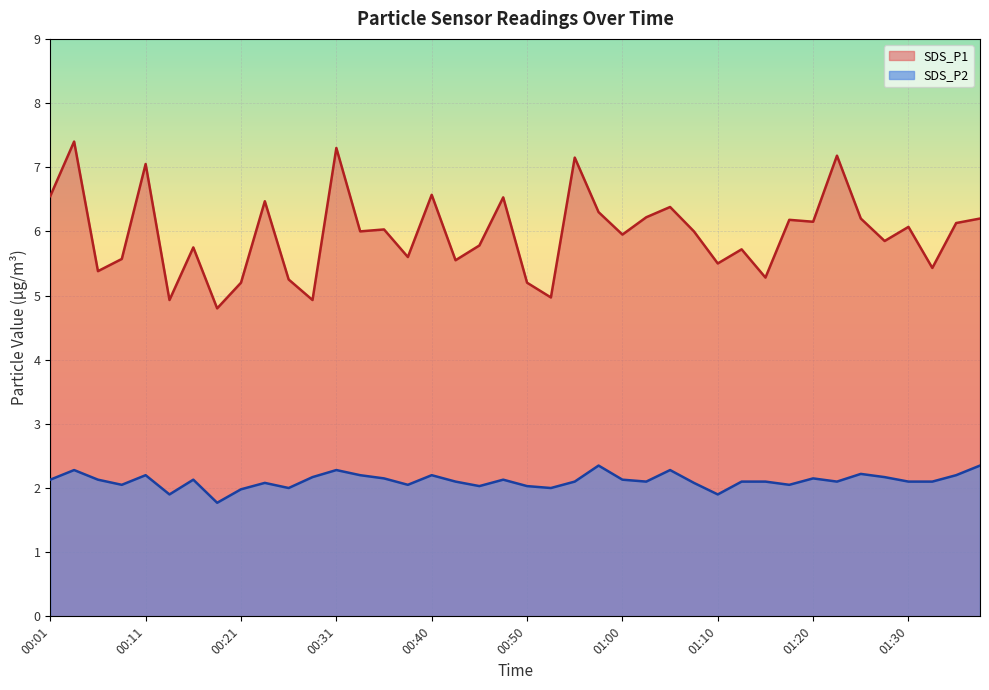

At which category is the sum across all series the highest?

00:04